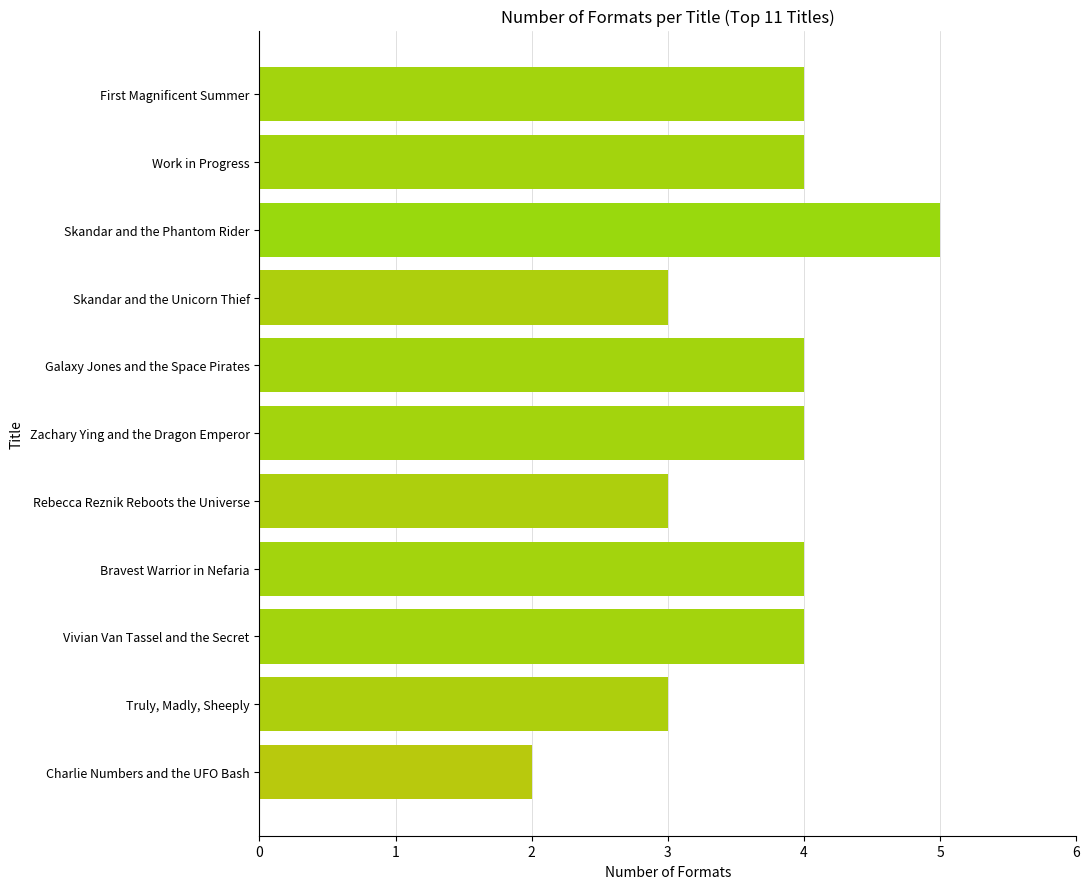

What is the average value?

4